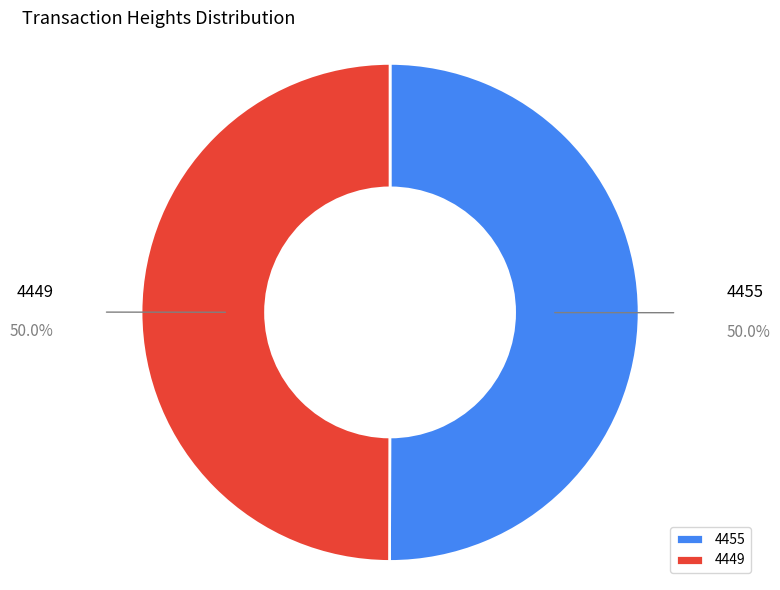

Do 4449 and 4455 together represent more than half of the pie?

Yes